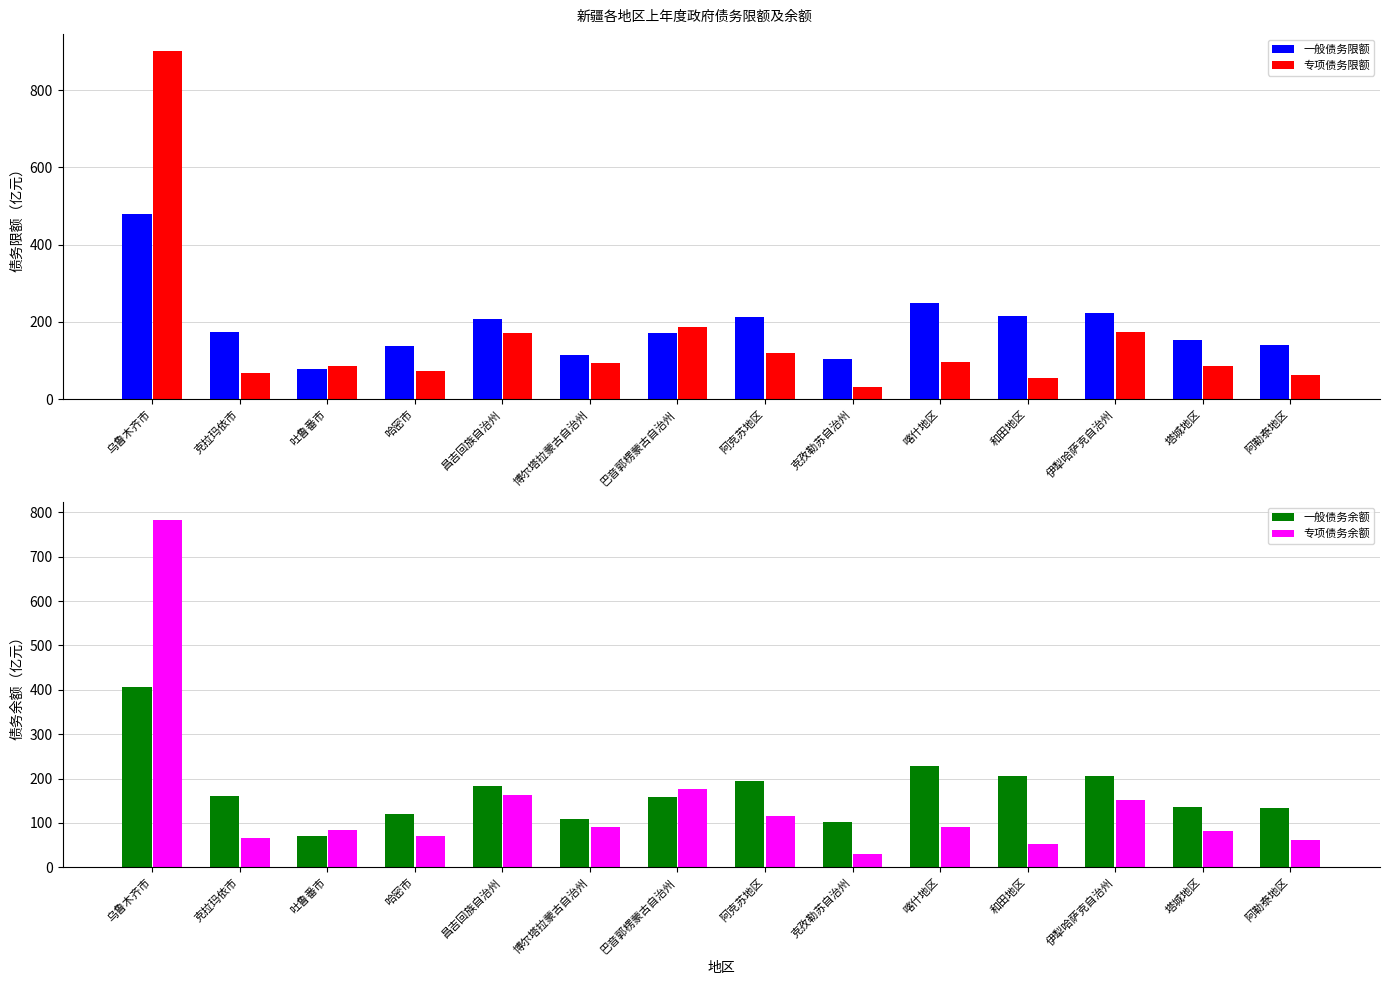

List the labels in order of 专项债务限额 value, largest first.

乌鲁木齐市, 巴音郭楞蒙古自治州, 伊犁哈萨克自治州, 昌吉回族自治州, 阿克苏地区, 喀什地区, 博尔塔拉蒙古自治州, 吐鲁番市, 塔城地区, 哈密市, 克拉玛依市, 阿勒泰地区, 和田地区, 克孜勒苏自治州